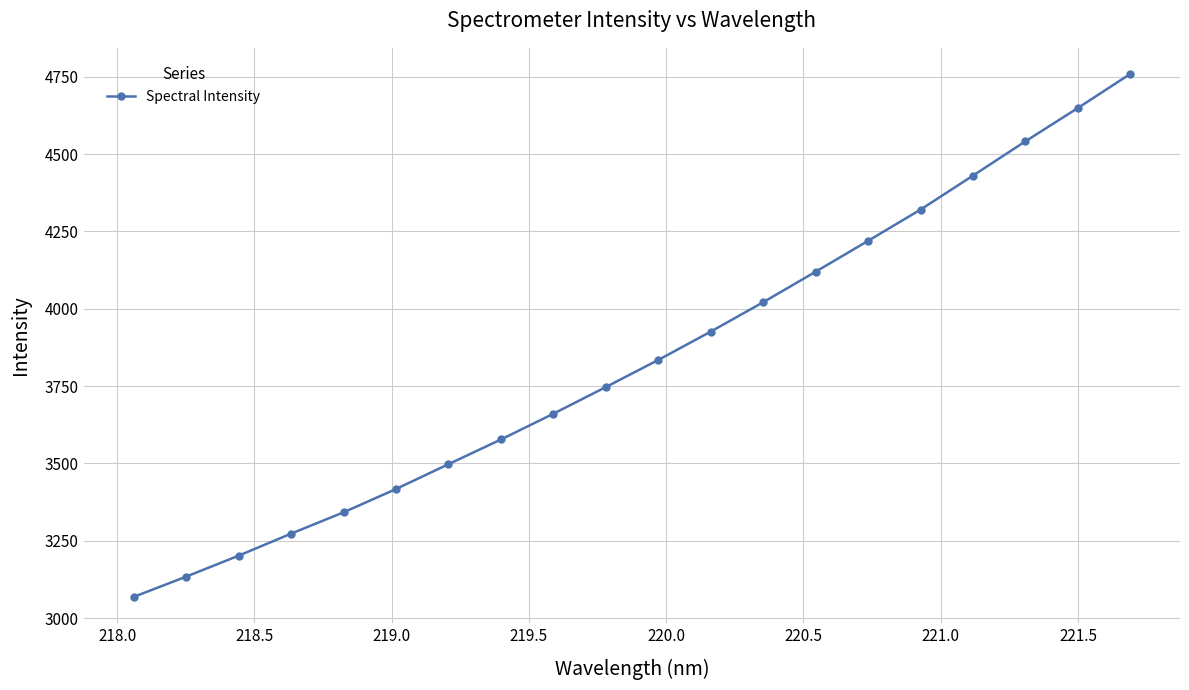

What is the sum of all values?

76739.2